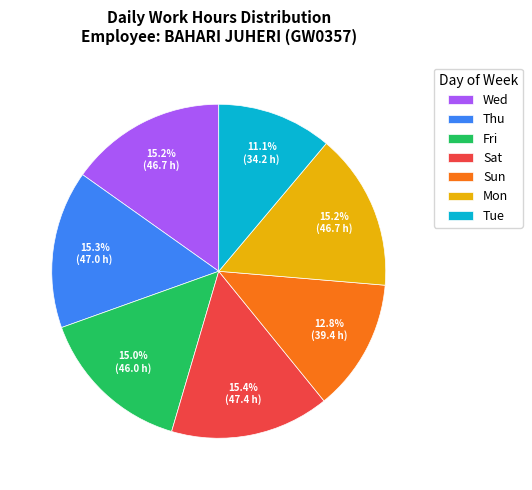

Which category has the smallest portion of the pie?

Tue